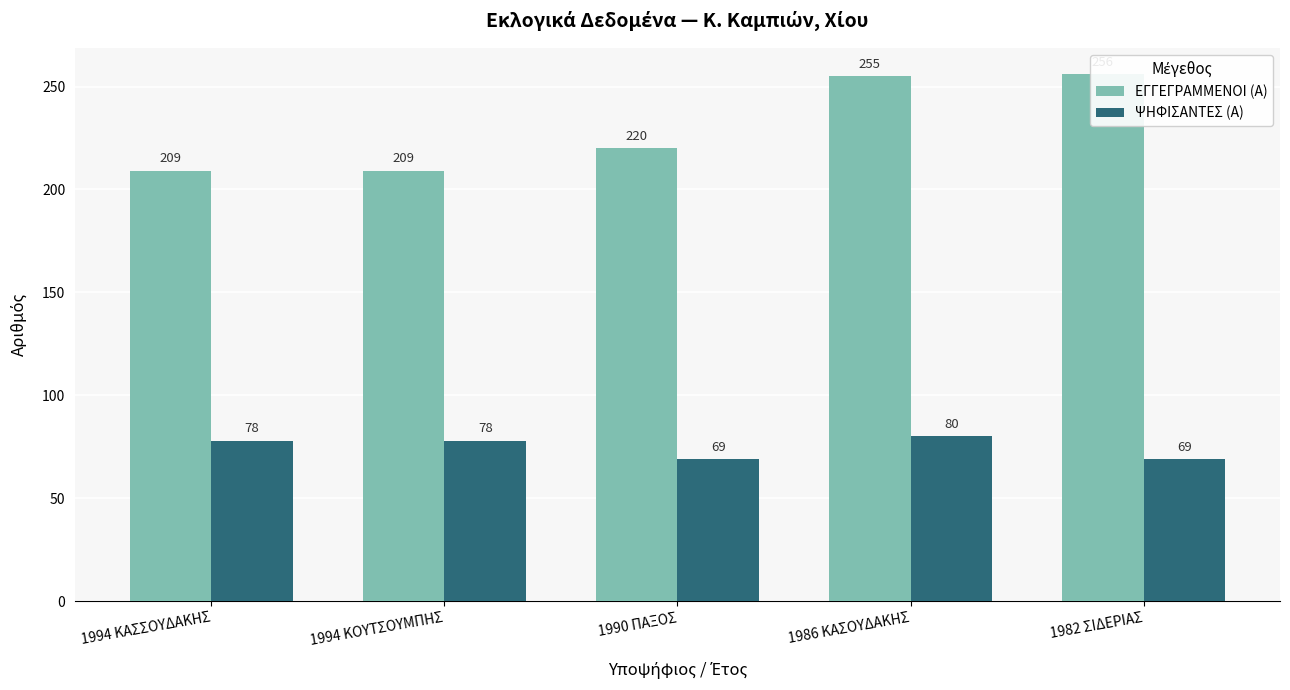

What is the difference between the second highest and minimum values in the ΨΗΦΙΣΑΝΤΕΣ (Α) series?

9